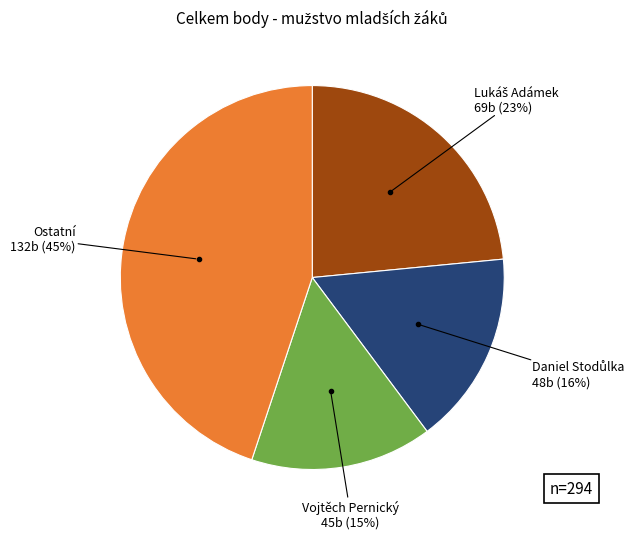

To the nearest percent, what is the difference between the largest and smallest slice percentages?

30%